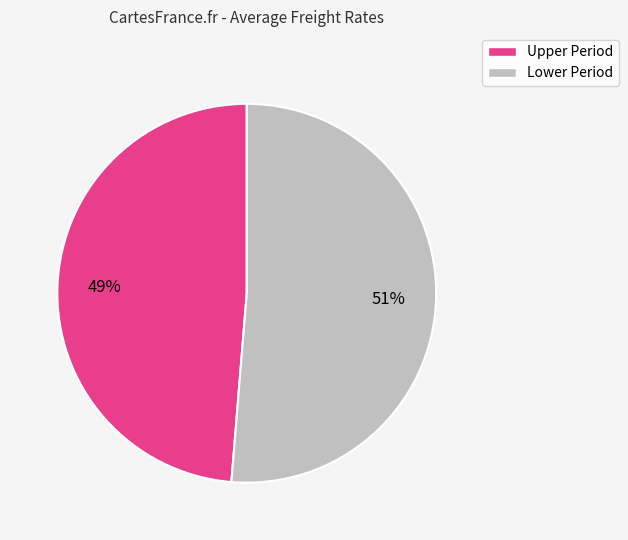

Count the number of slices in the pie.

2